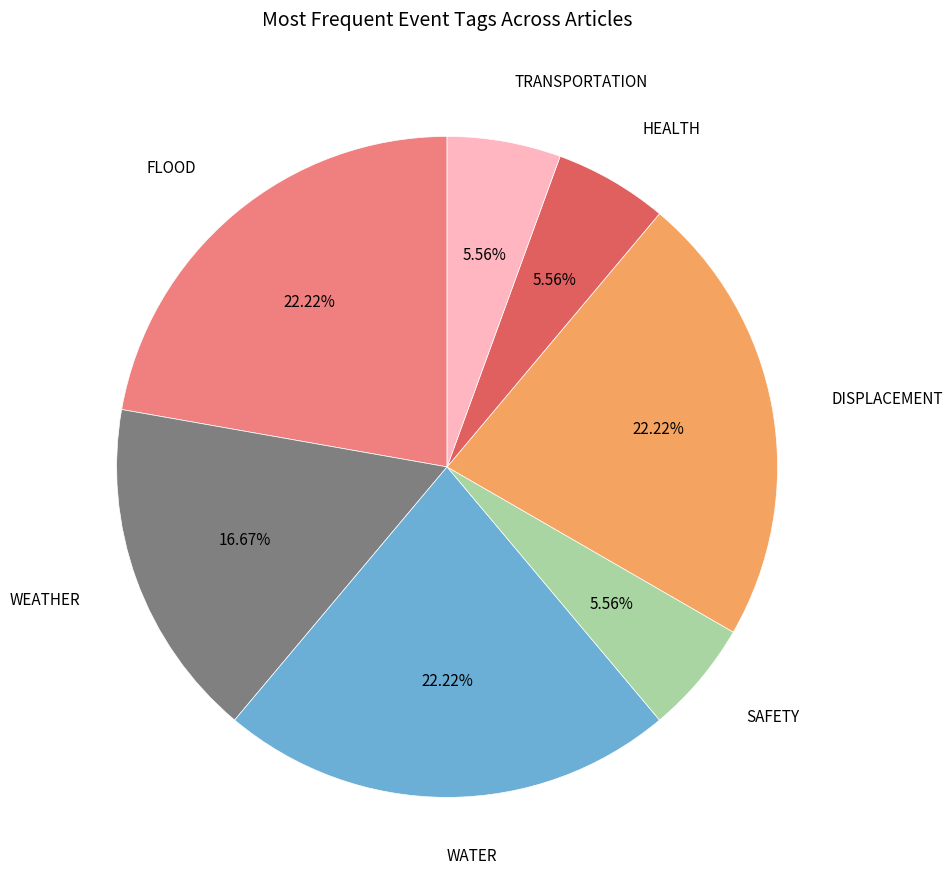

How many slices are in this pie chart?

7